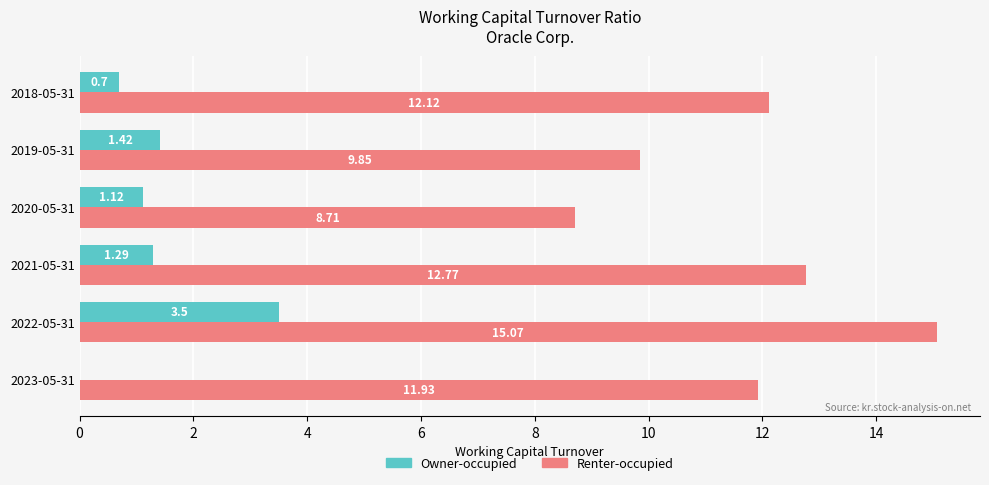

Which series has the largest total across all categories?

Renter-occupied